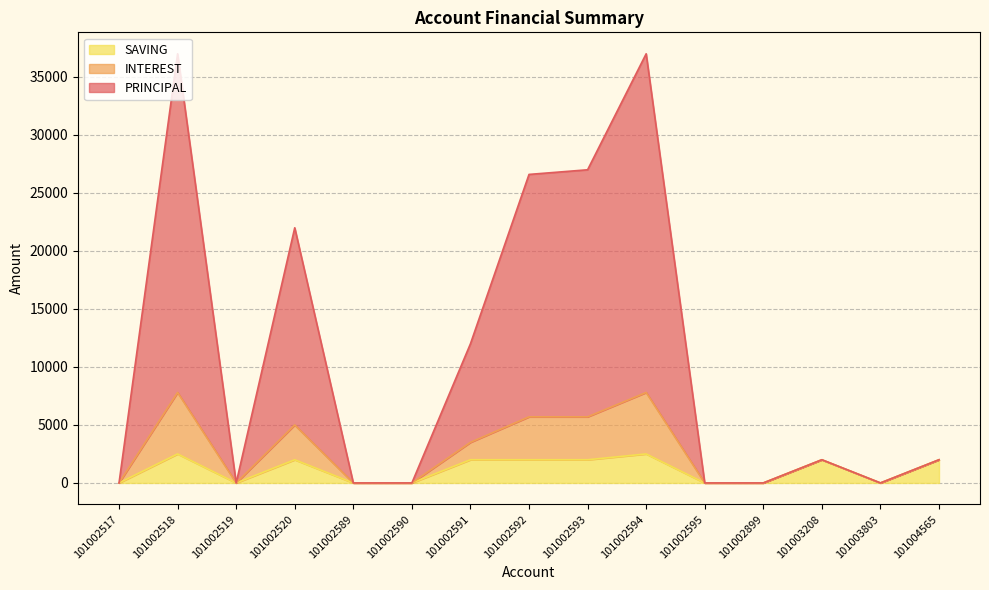

At how many categories does at least one series exceed 1668?

8